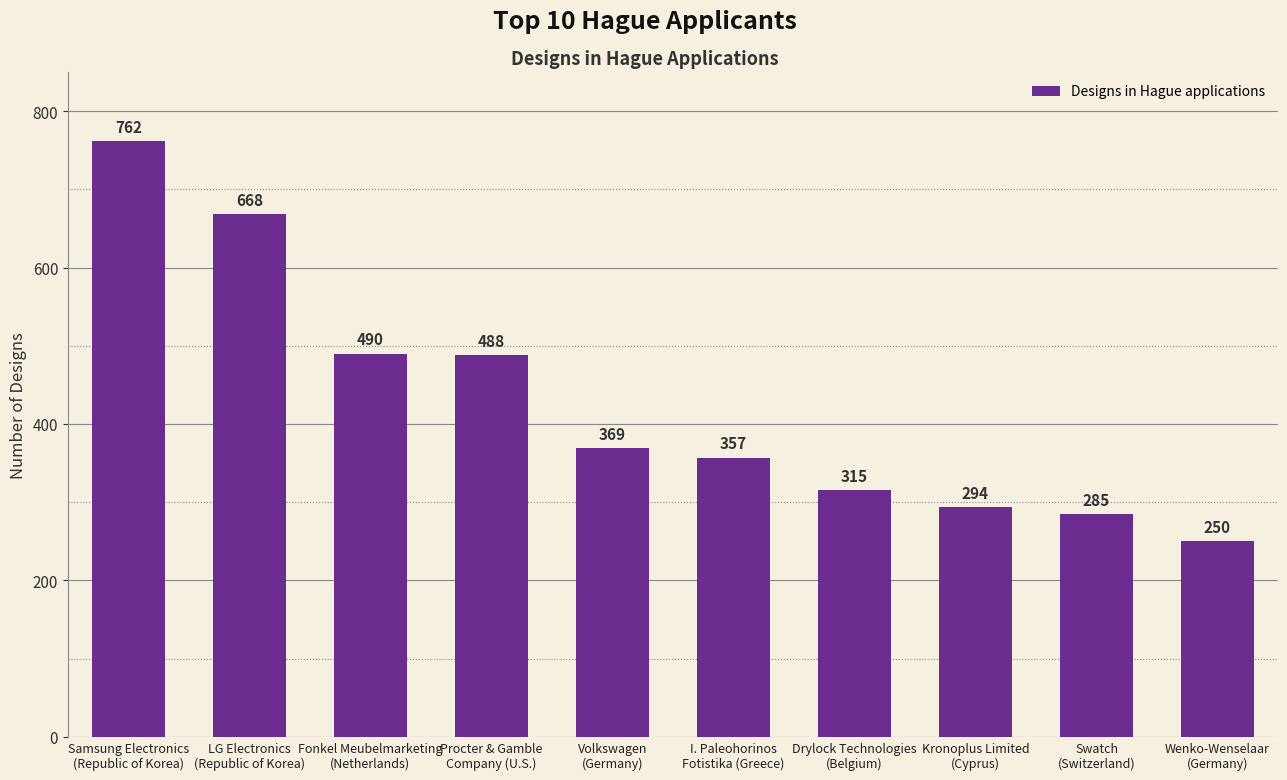

How many values are below 369?

5